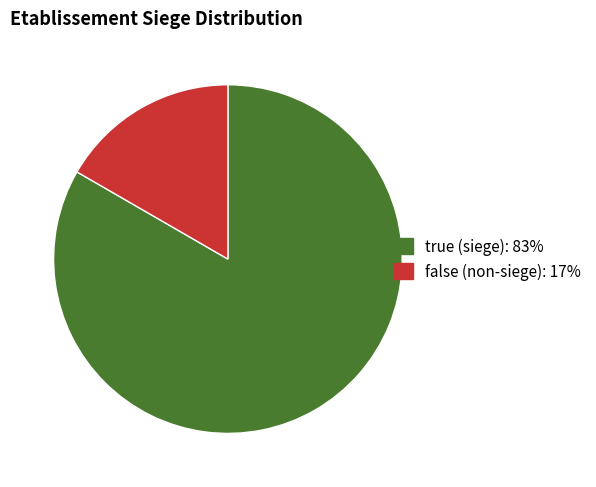

Is it true that false is 17% of the pie?

True